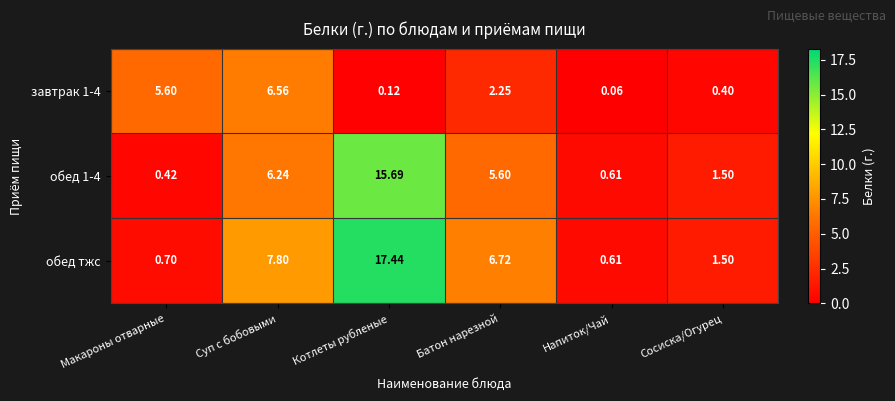

Is the value of завтрак 1-4 at Напиток/Чай greater than the value of обед тжс at Суп с бобовыми?

No